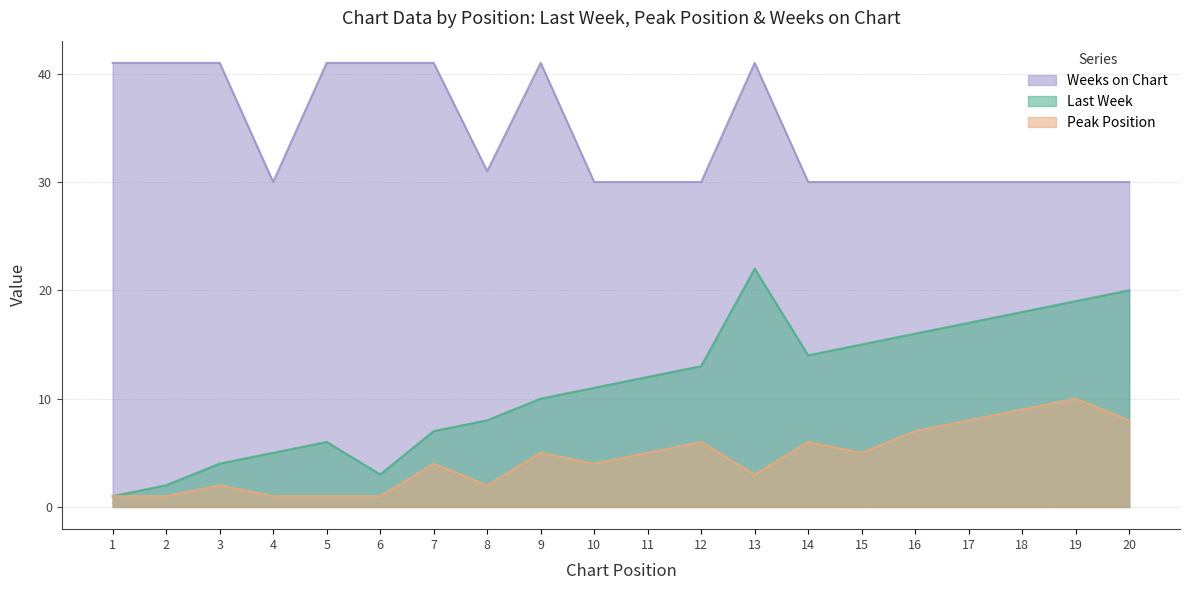

What is the difference between the second highest and minimum values in the Last Week series?

19